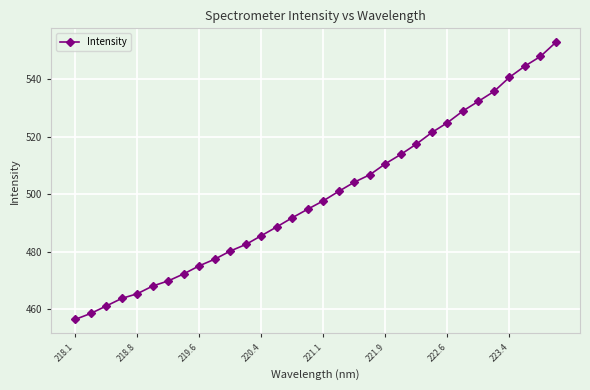

What is the minimum value shown in the chart?

456.4